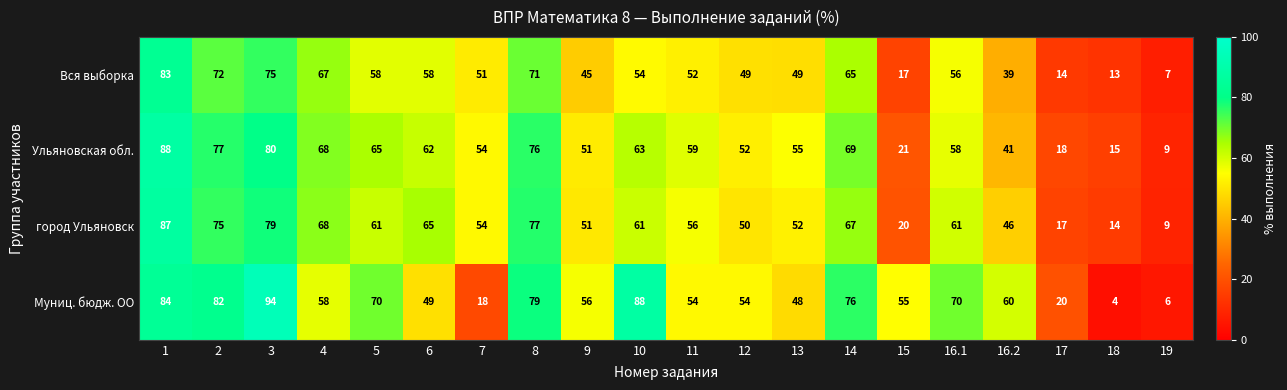

List the series in order of their peak value, lowest first.

Вся выборка, город Ульяновск, Ульяновская обл., Муниц. бюдж. ОО